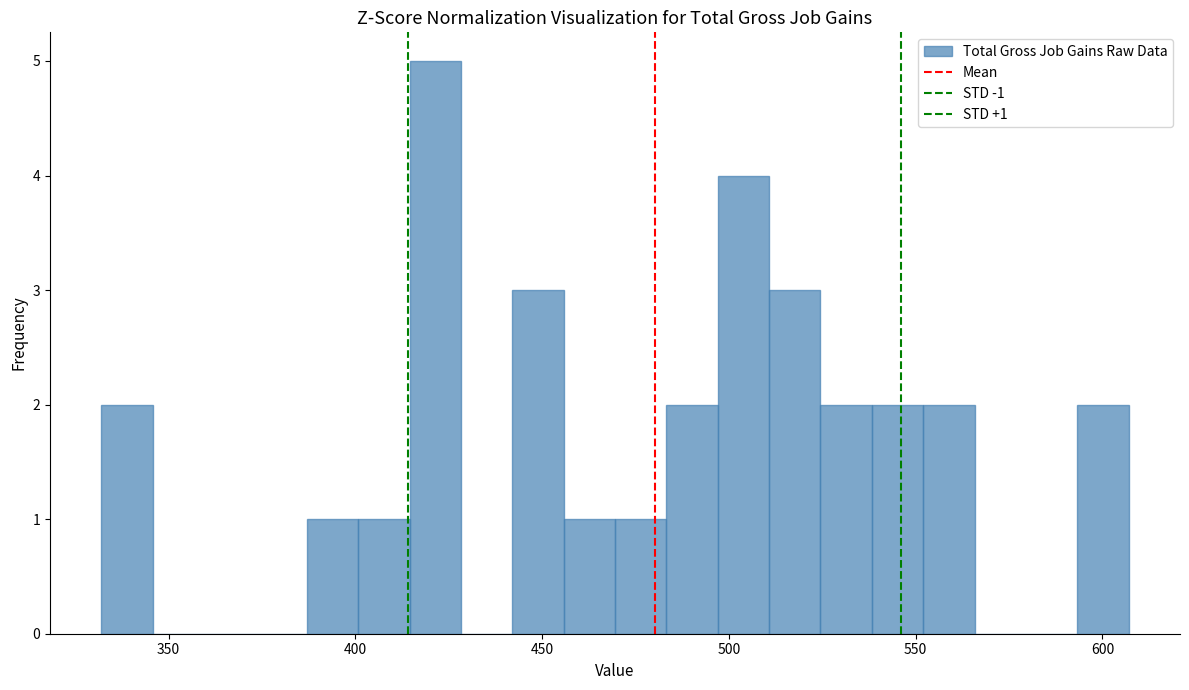

Around what value on the x-axis is the tallest bar? Give the approximate position of its centre, as read against the axis.

420